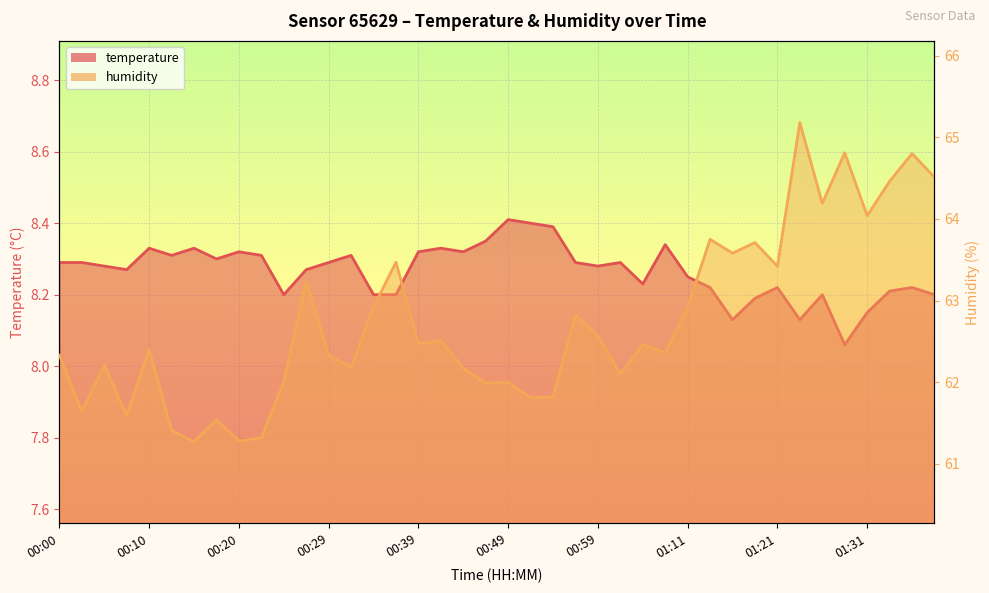

Is the value of temperature at 00:03 greater than the value of humidity at 00:39?

No